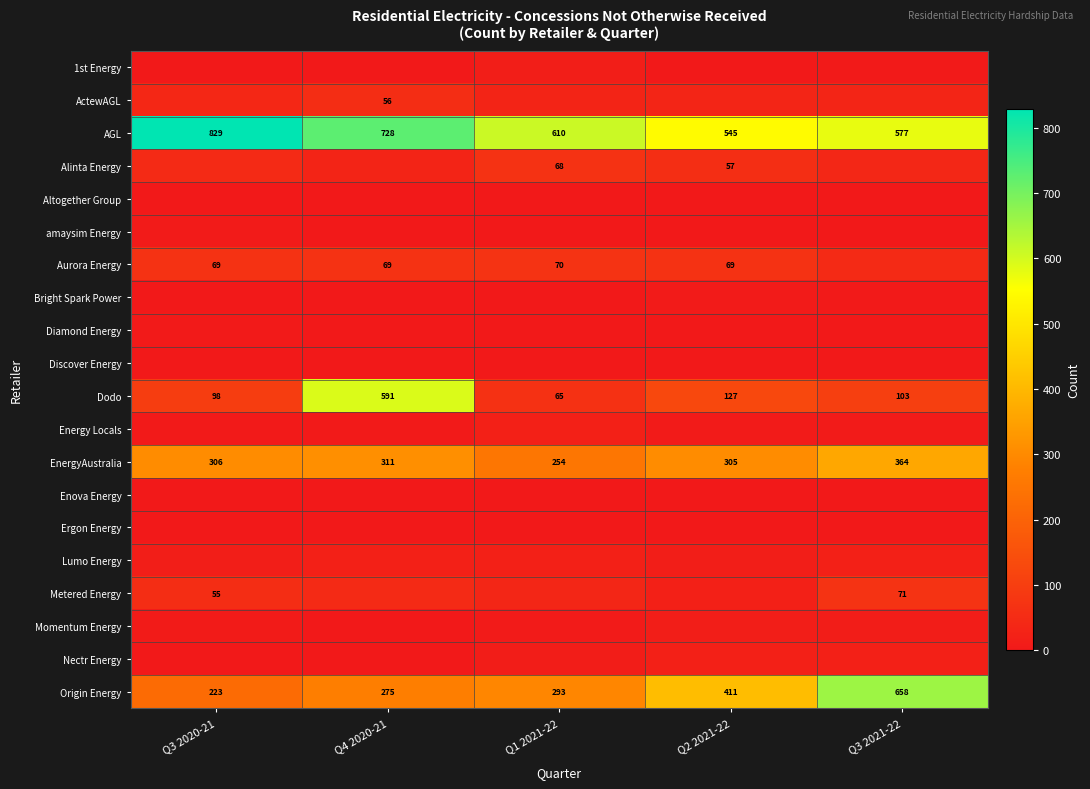

Count the number of categories in the chart.

5